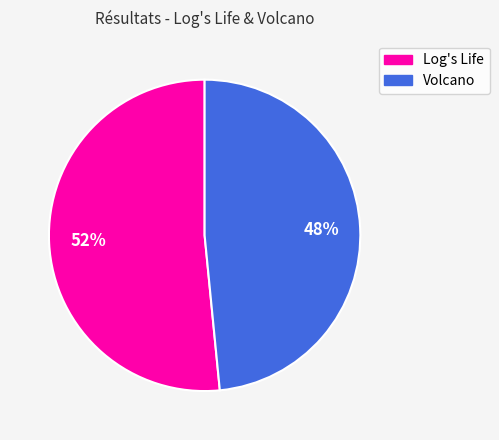

Is there any slice that represents more than half of the pie?

Yes